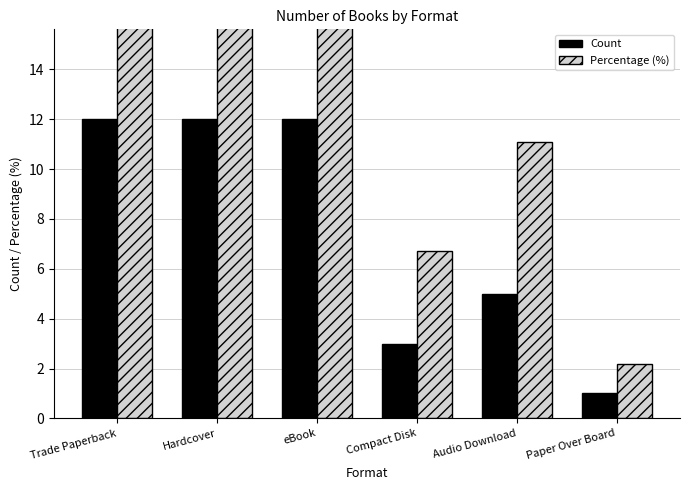

At how many categories does at least one series exceed 7?

4